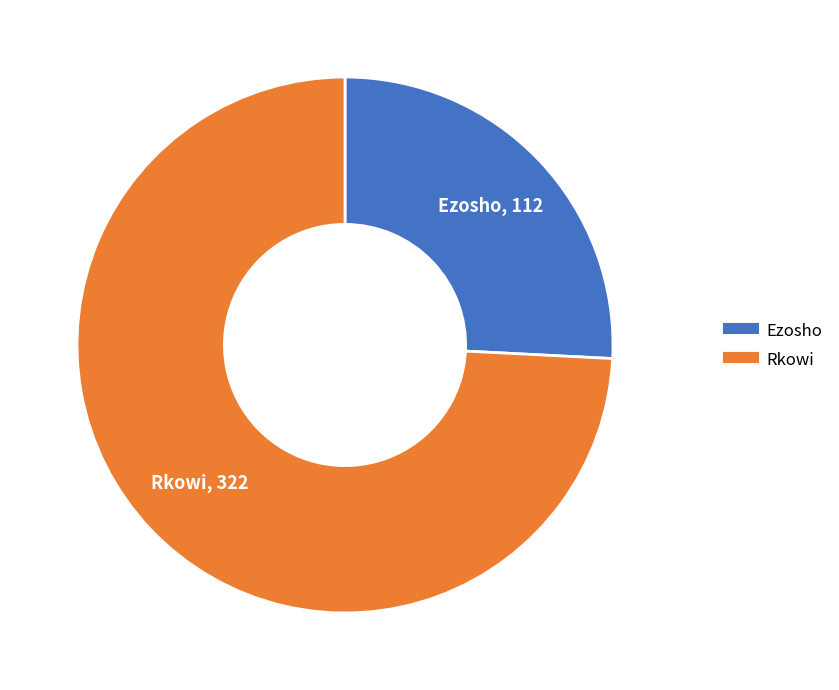

Which slice is the smallest?

Ezosho